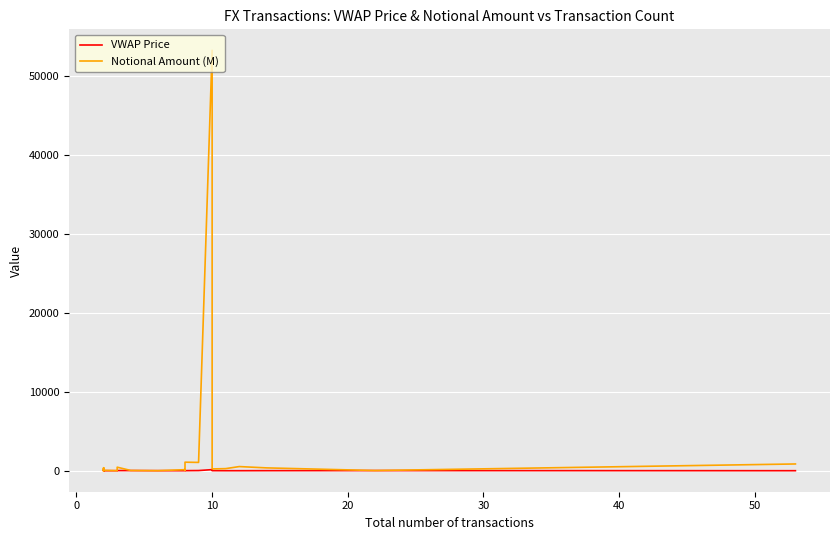

True or false: Notional Amount (M) has more than 1 points higher than both neighbors.

True